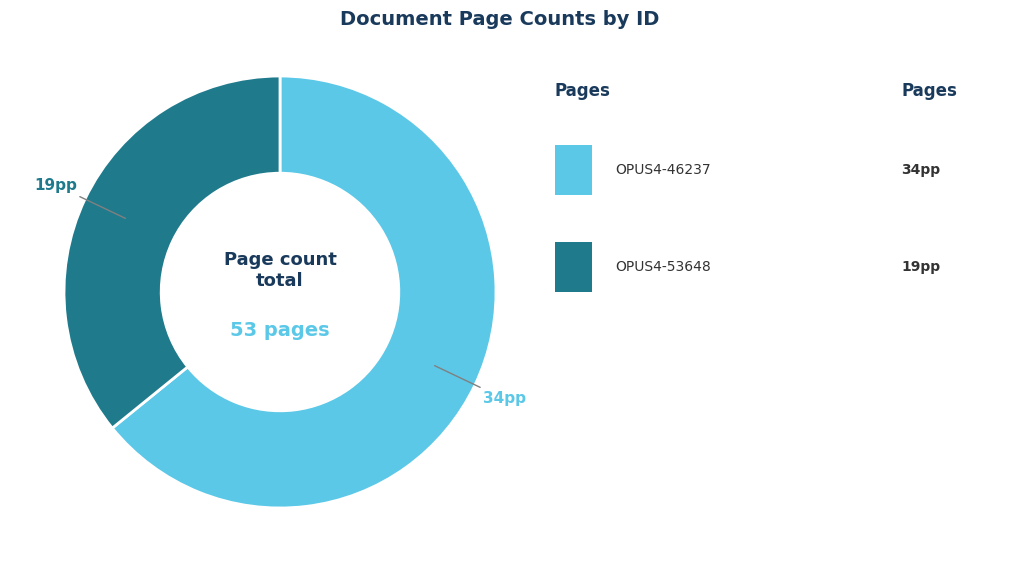

Does any single category account for the majority?

Yes